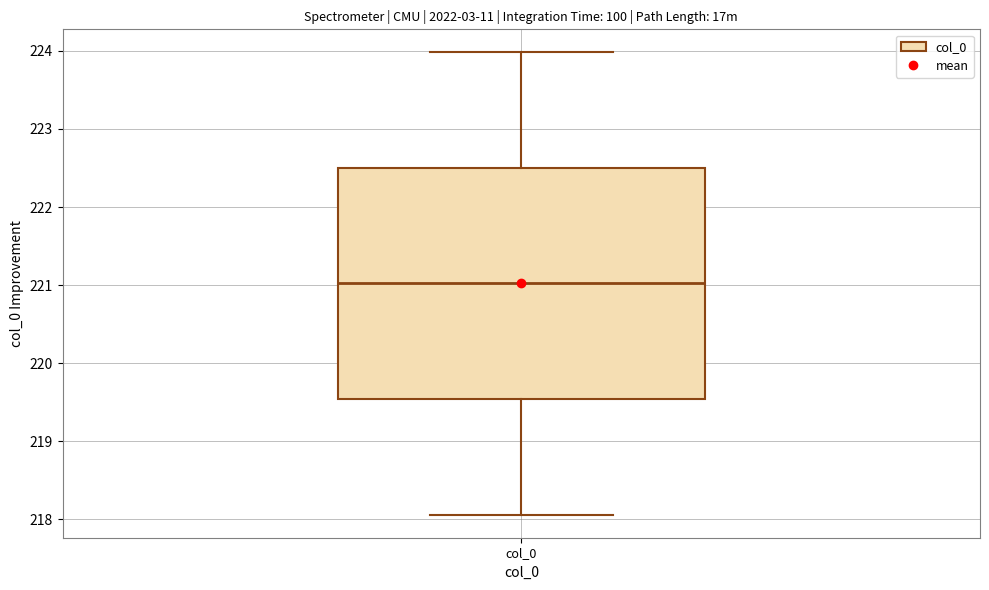

Where does the lower whisker of the box for col_0 end on the y-axis? The values are not printed on the chart, so give them approximately, as read against the axis.

218.1